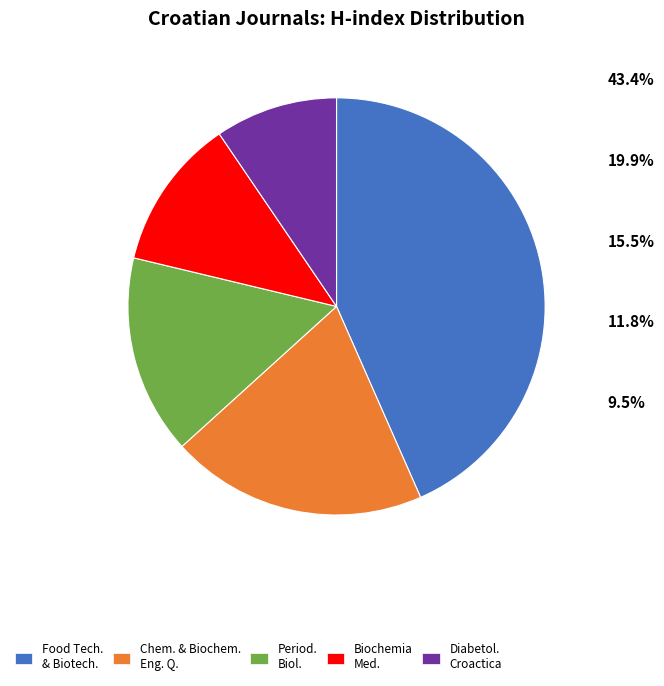

How many slices are in this pie chart?

5